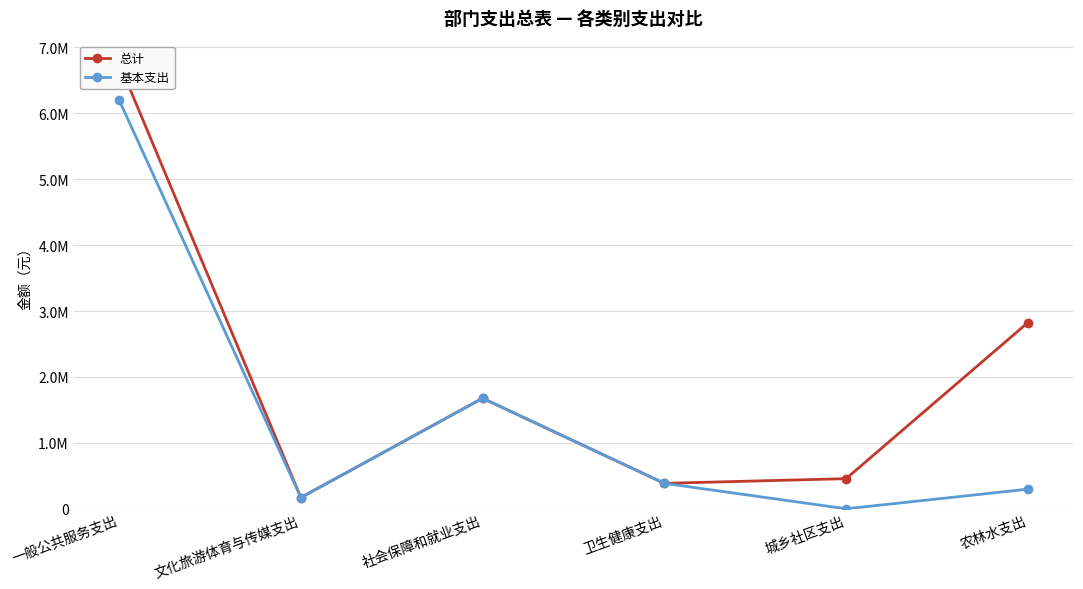

At 文化旅游体育与传媒支出, list the series in order from largest to smallest.

总计, 基本支出